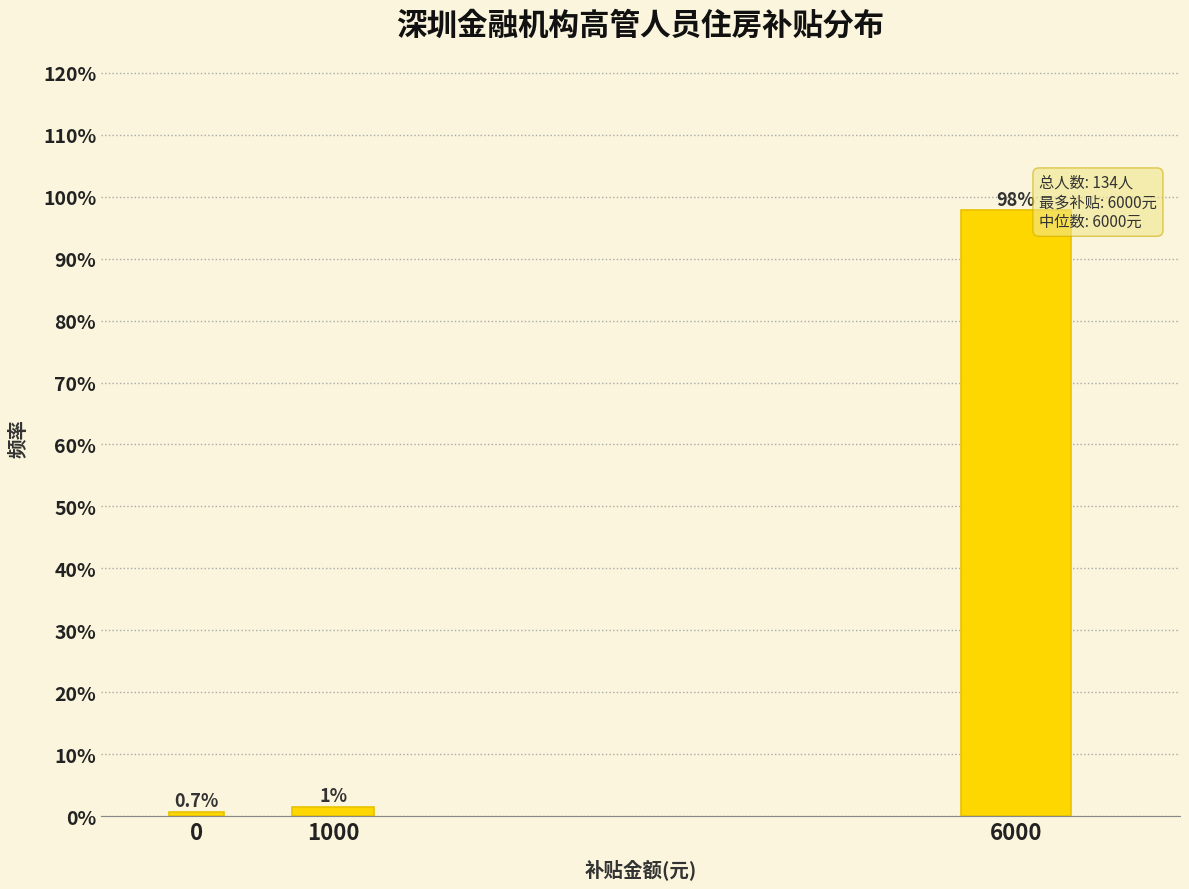

Reading left to right, what are all the values shown in this chart?

0.7	1.5	97.8